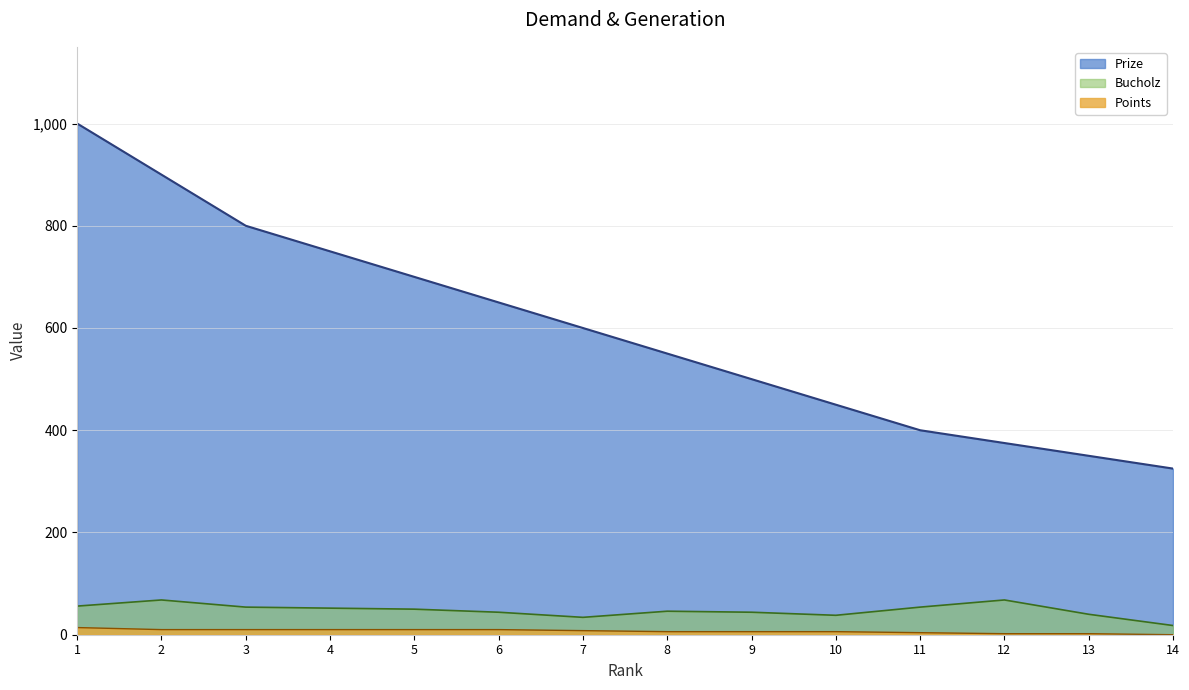

What is the spread (max minus min) of values at 3?

790